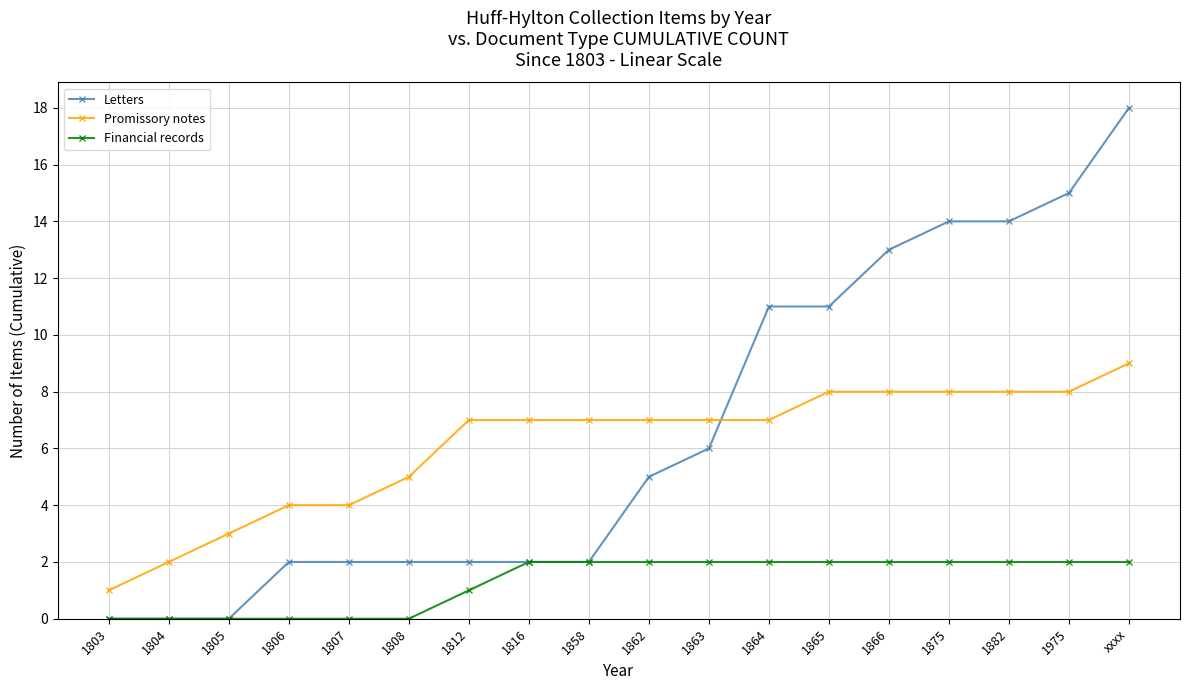

What is the difference between the maximum and minimum values in the Letters series?

18